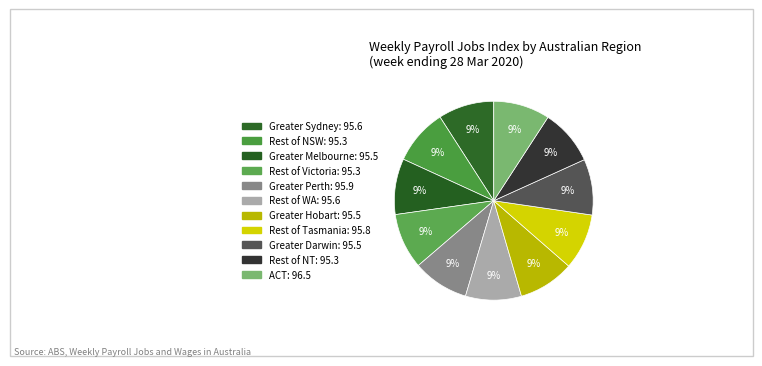

Count the number of slices in the pie.

11